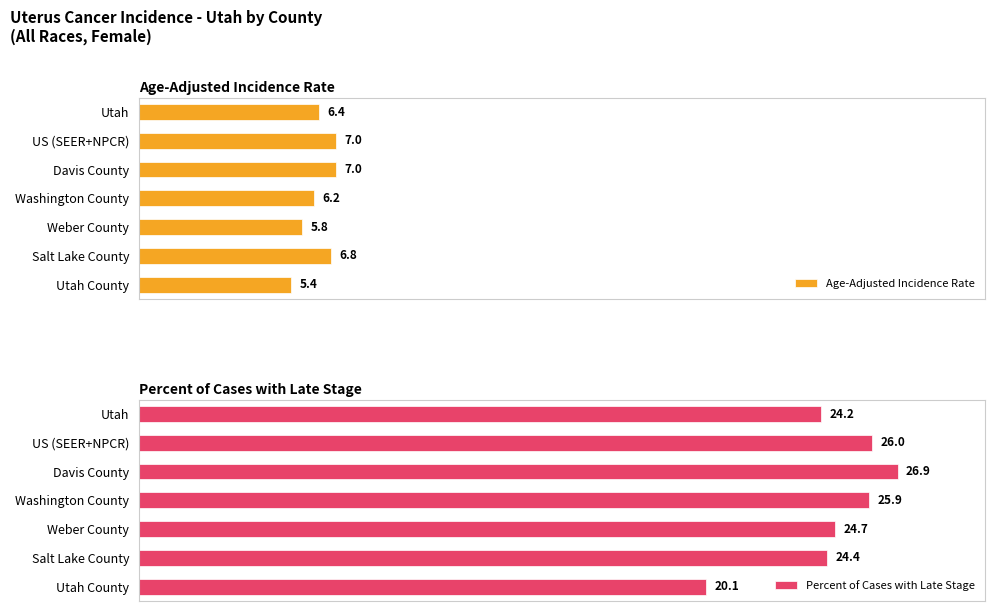

At which label is Percent of Cases with Late Stage closest to 23?

Utah